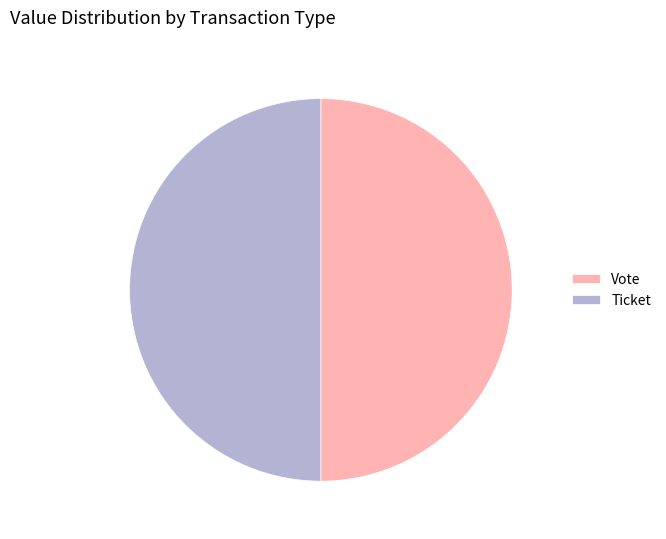

Approximately how many times larger is the value at Vote compared to Ticket?

1.0